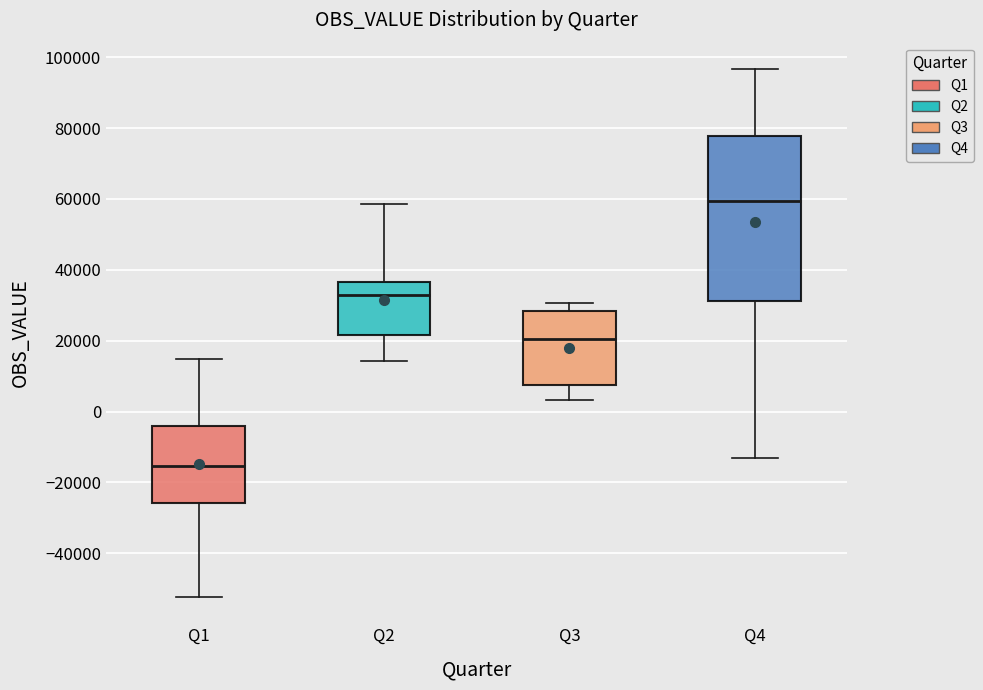

Which box has the highest median line?

Q4